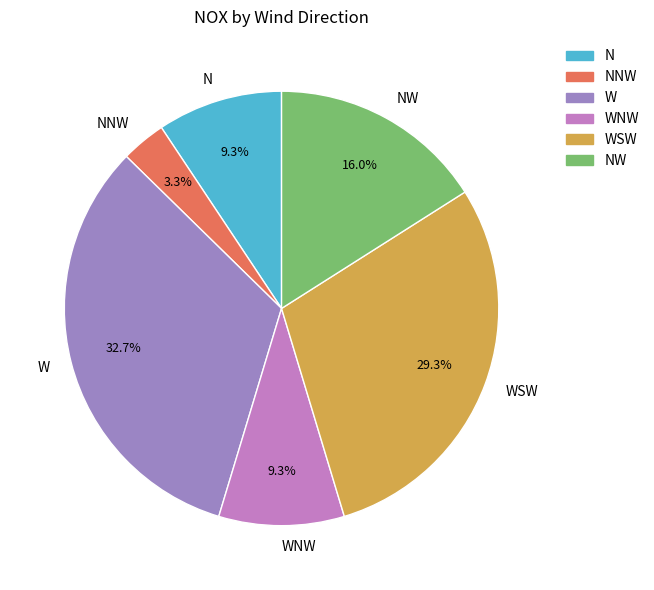

Between NW and N, which is larger?

NW